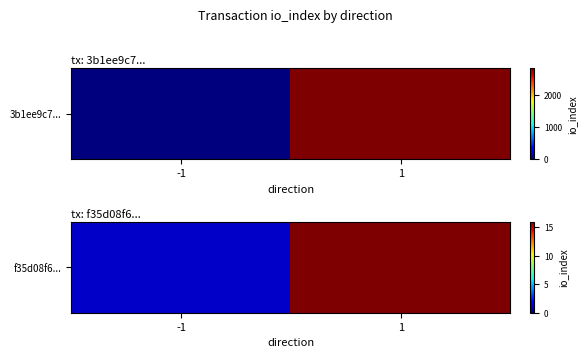

How many values are between 1 and 16?

2